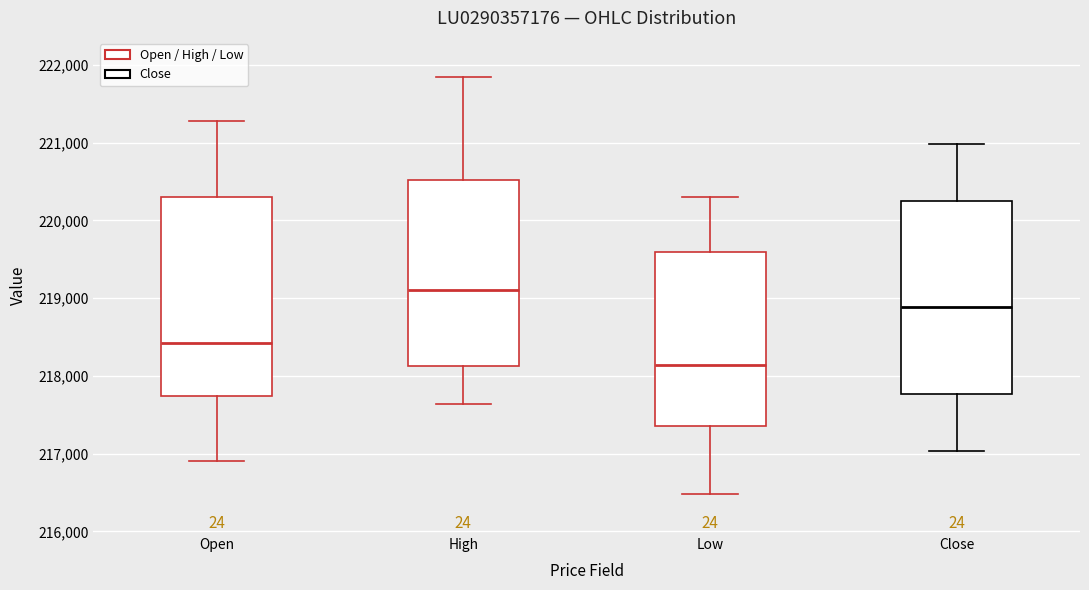

Which box's median line is the lowest?

Low